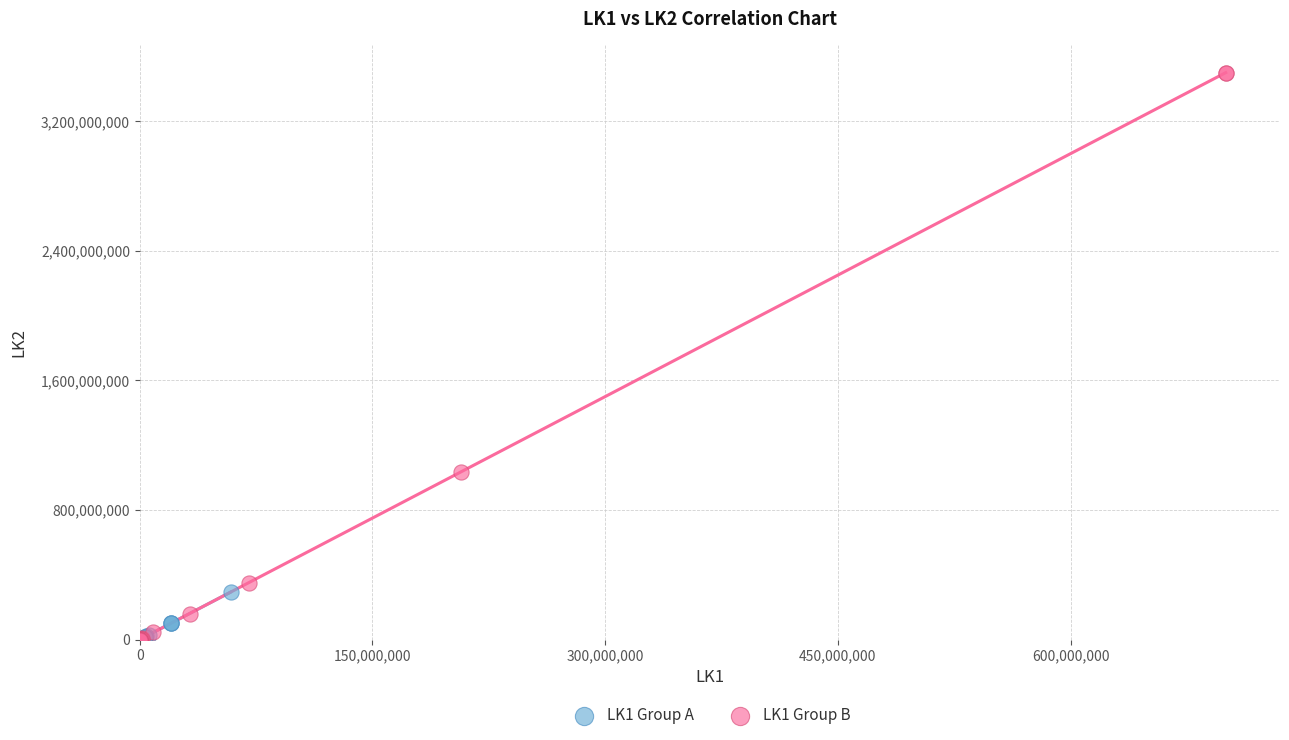

Which series contains the highest Y value?

LK1 Group B